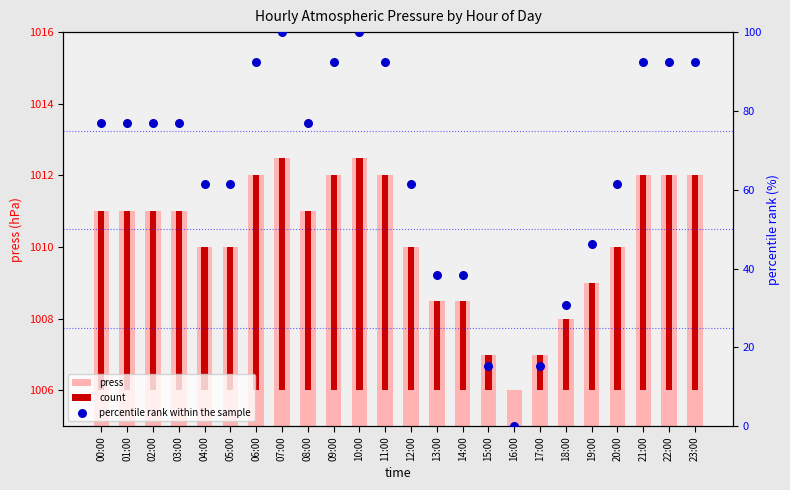

At which category is the sum across all series the highest?

07:00